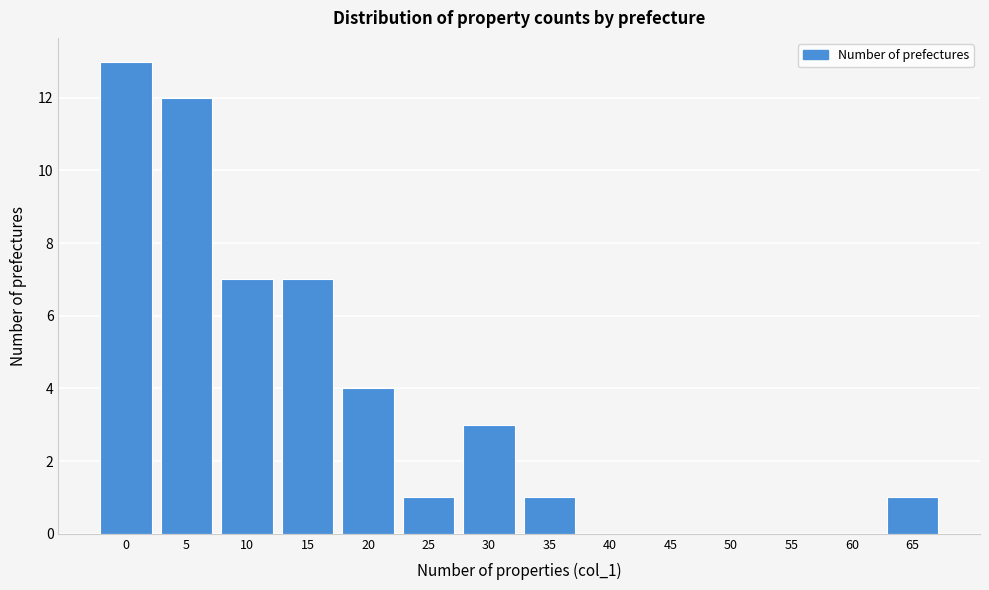

Reading left to right, what are all the values shown in this chart?

0=13	5=12	10=7	15=7	20=4	25=1	30=3	35=1	40=0	45=0	50=0	55=0	60=0	65=1